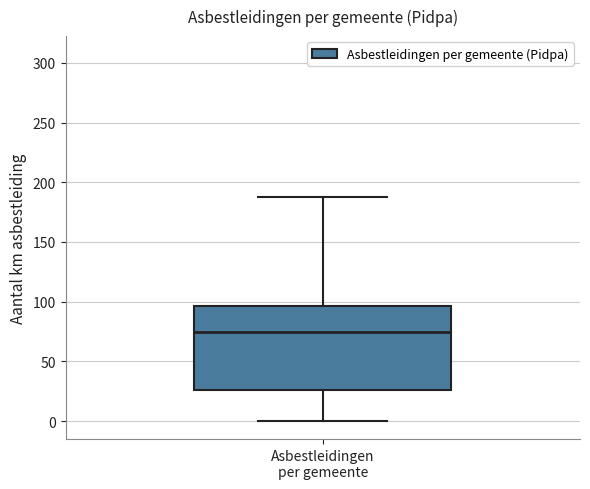

Transcribe this box plot: give where the median line is, the range the box spans, and where the two whiskers end, as read against the y-axis. The values are not printed on the chart, so give them approximately, as read against the axis.

median 75, box 25 to 95, whiskers 0 to 190